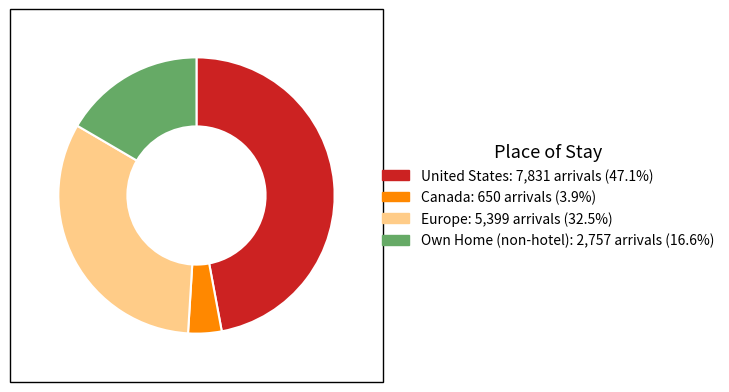

Is there any slice that represents more than half of the pie?

No